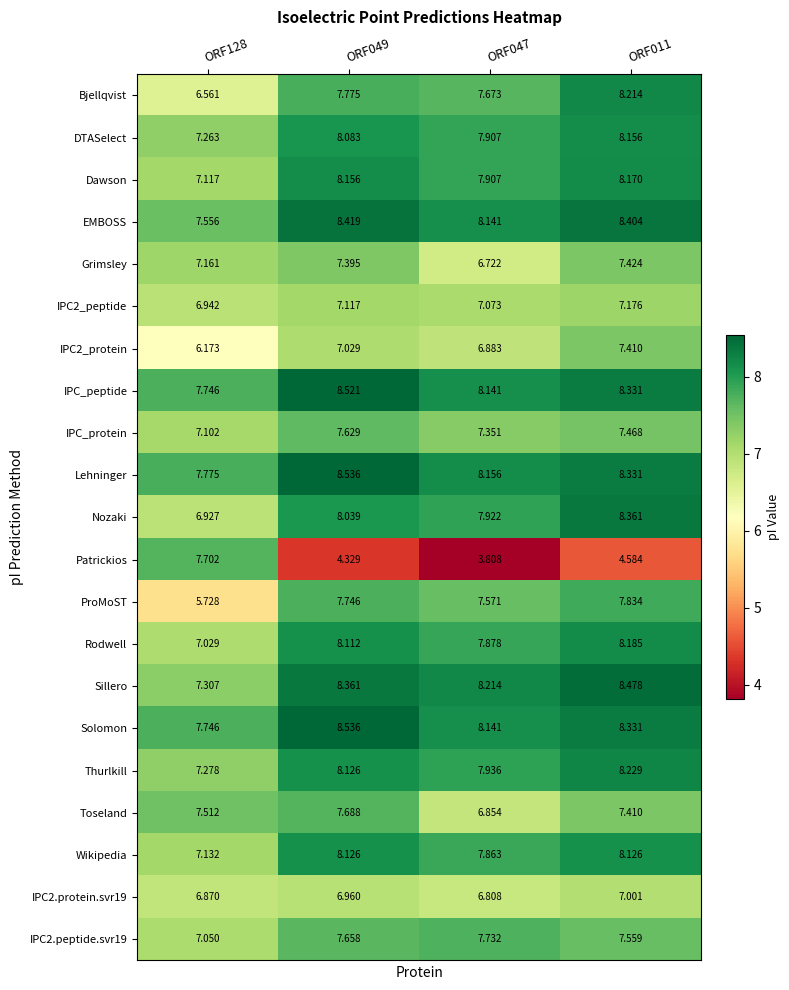

What is the total value across all series at ORF128?

149.7